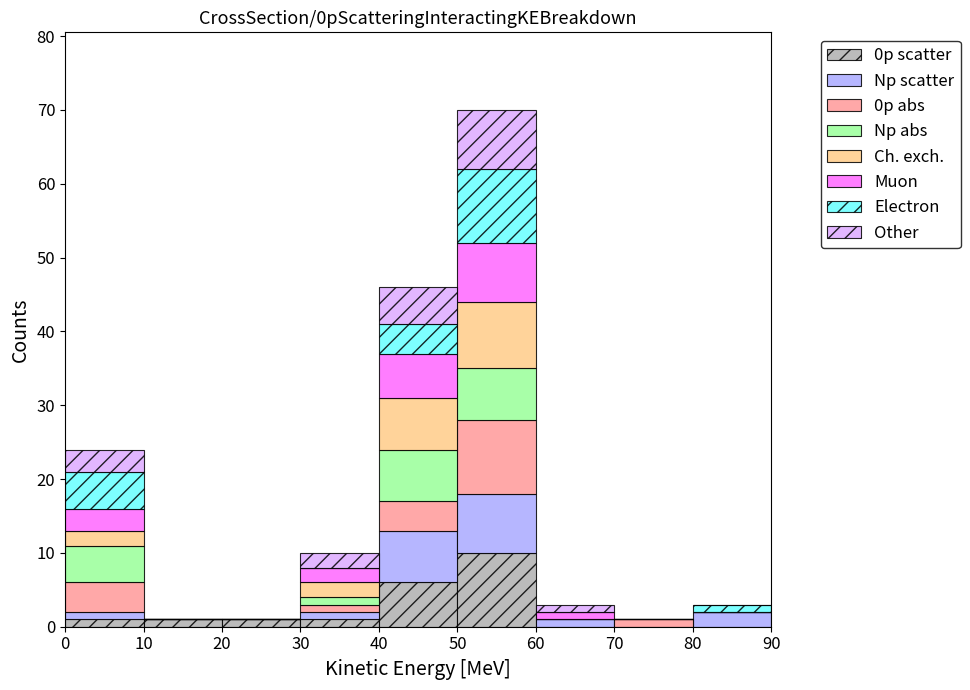

Reading left to right, transcribe this chart: for each stacked bar, give the range it covers on the x-axis and its total height. The values are not printed on the chart, so give them approximately, as read against the axis.

0 to 10: 24
10 to 20: 1
20 to 30: 1
30 to 40: 10
40 to 50: 46
50 to 60: 70
60 to 70: 3
70 to 80: 1
80 to 90: 3